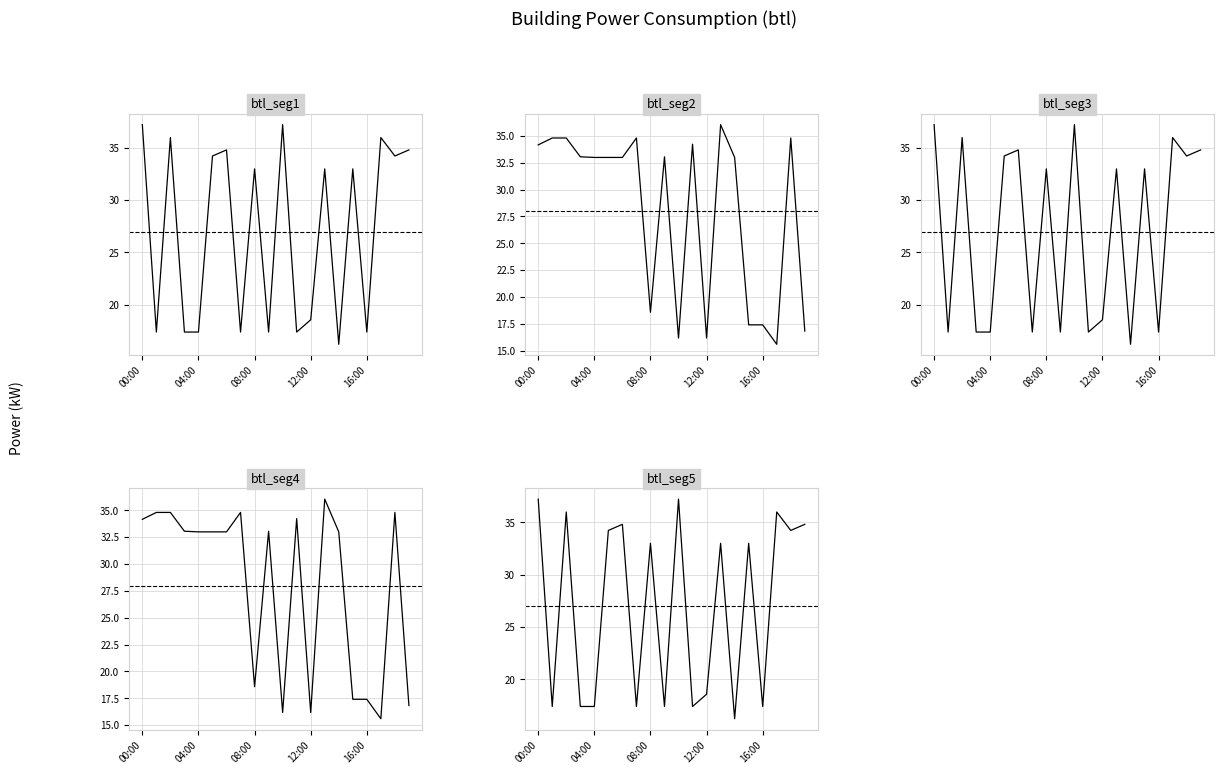

True or false: btl_seg5 and btl_seg2 cross at least once.

True